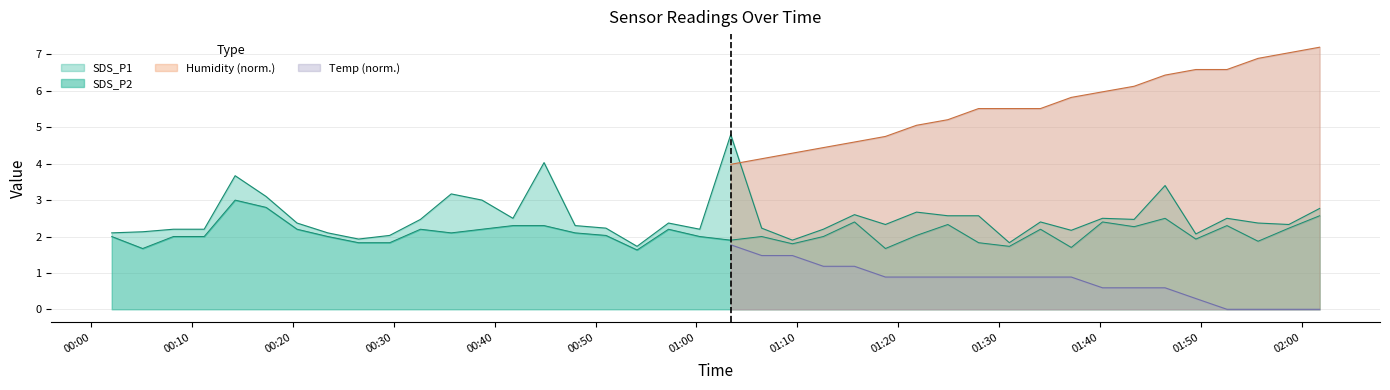

The value of SDS_P1 at 2022/07/13 01:09:31 is 2.5. True or false?

False